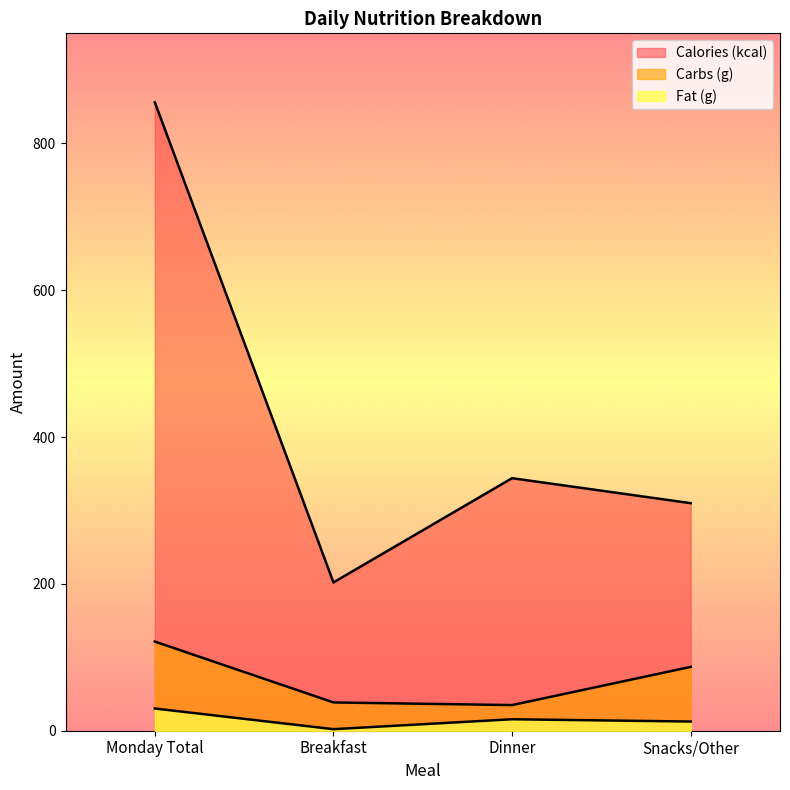

Is the value of Fat (g) at Monday Total greater than the value of Carbs (g) at Monday Total?

No